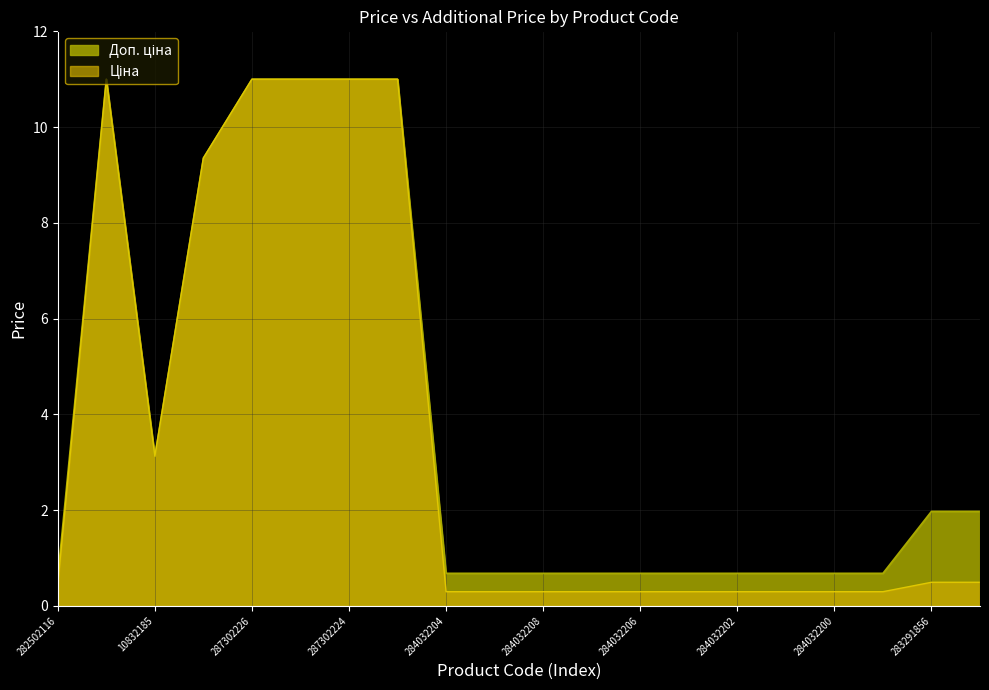

At which label does Ціна reach its minimum?

284032204